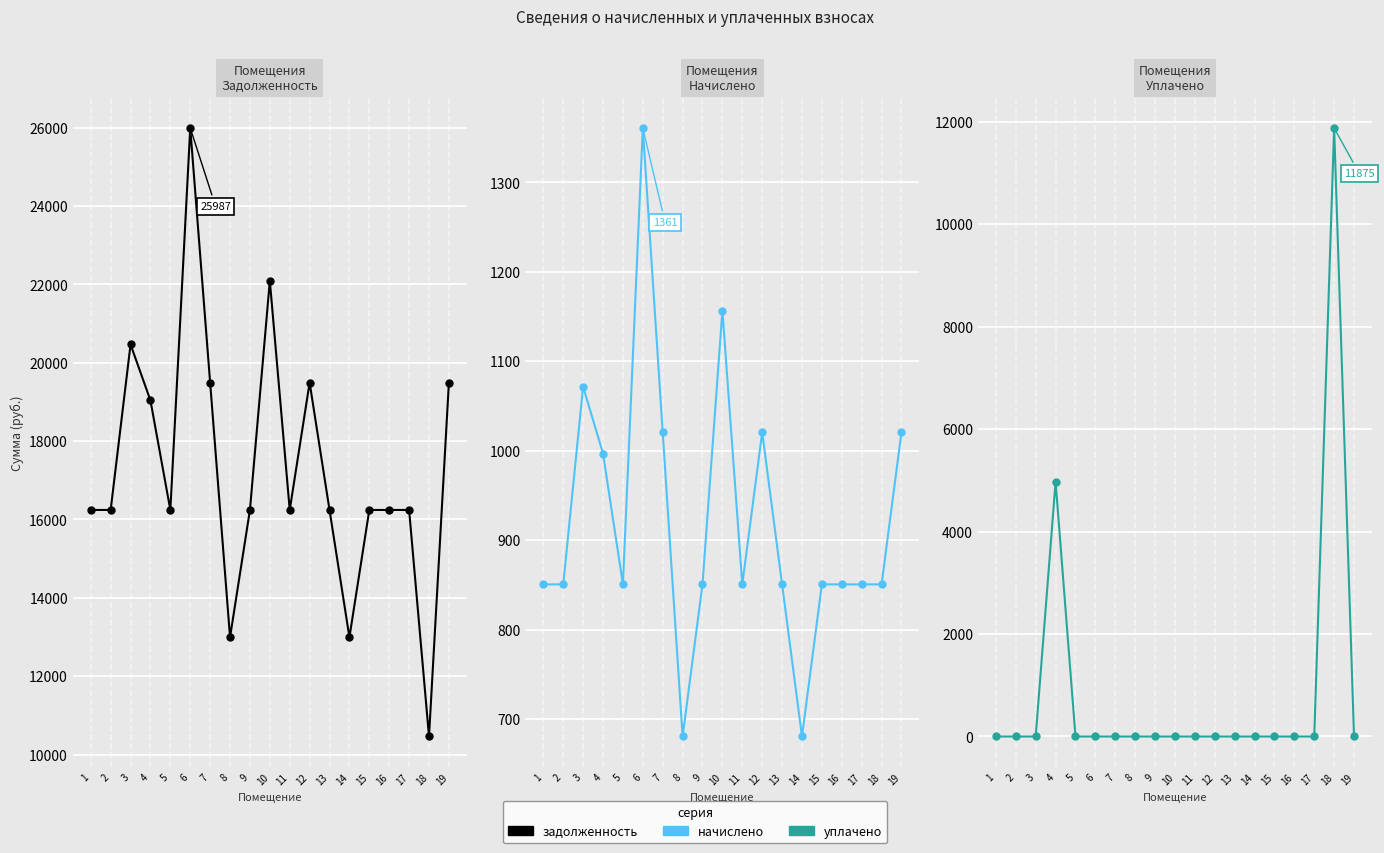

At which label does начислено first exceed 850?

1